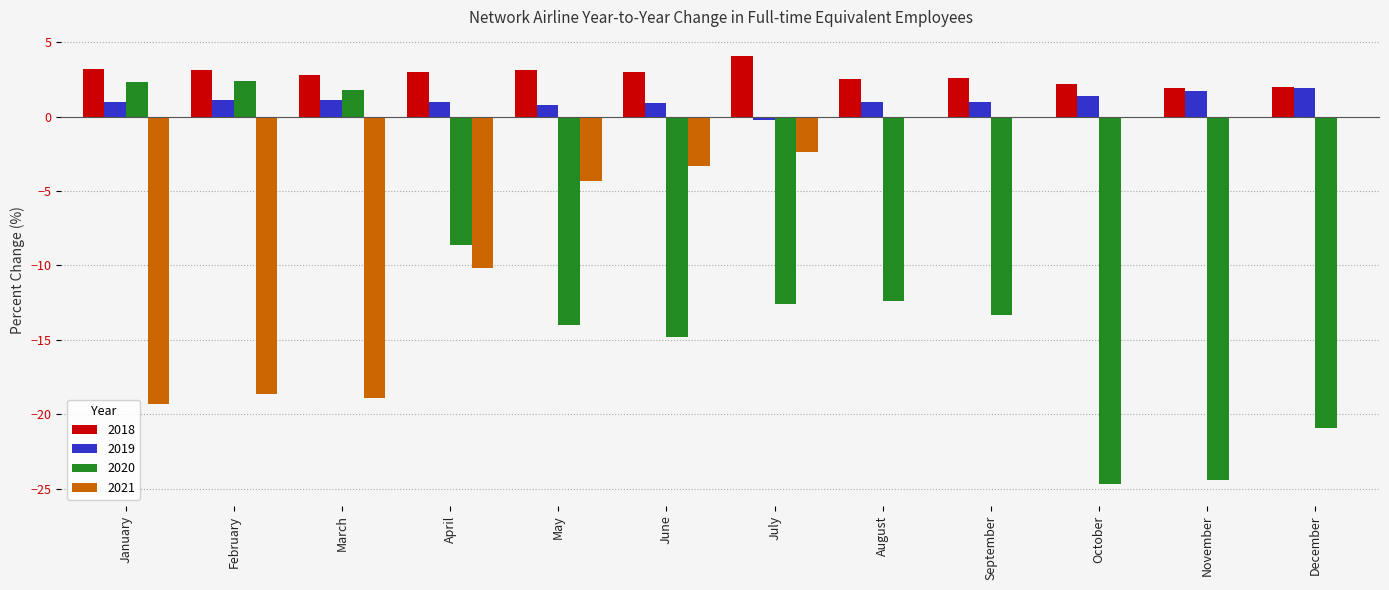

What is the total value across all series at September?

-9.7